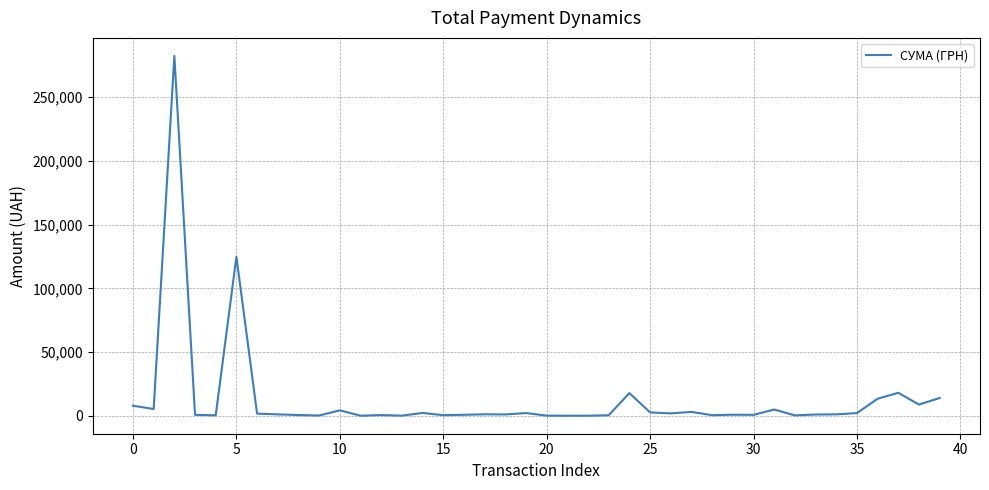

What is the greatest value displayed?

282495.1